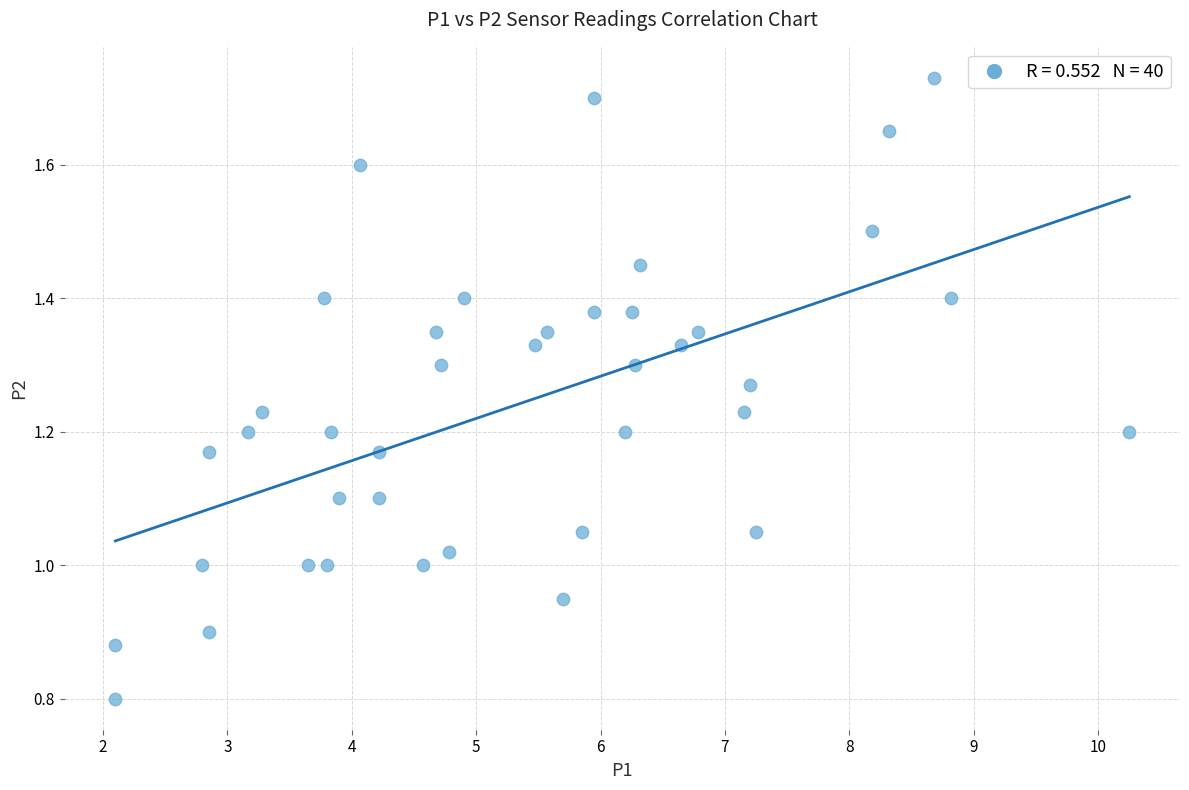

What is the range of X values (max minus min)?

8.2